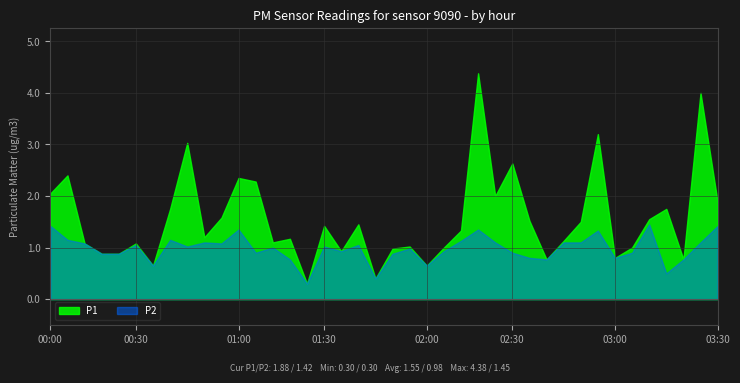

What is the total value across all series at 01:30?

2.4